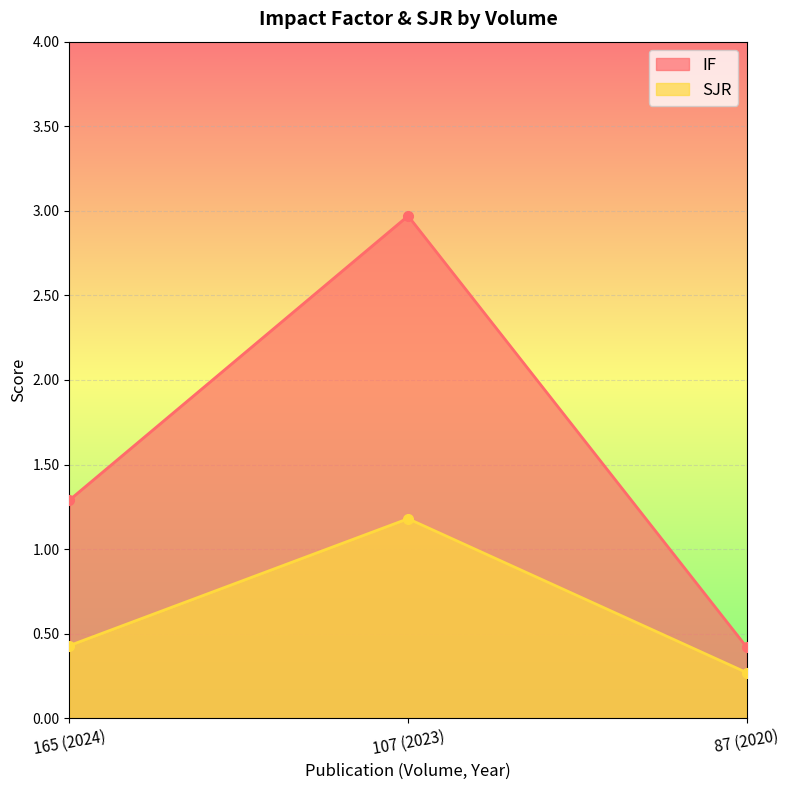

At which label does SJR reach its peak?

107 (2023)